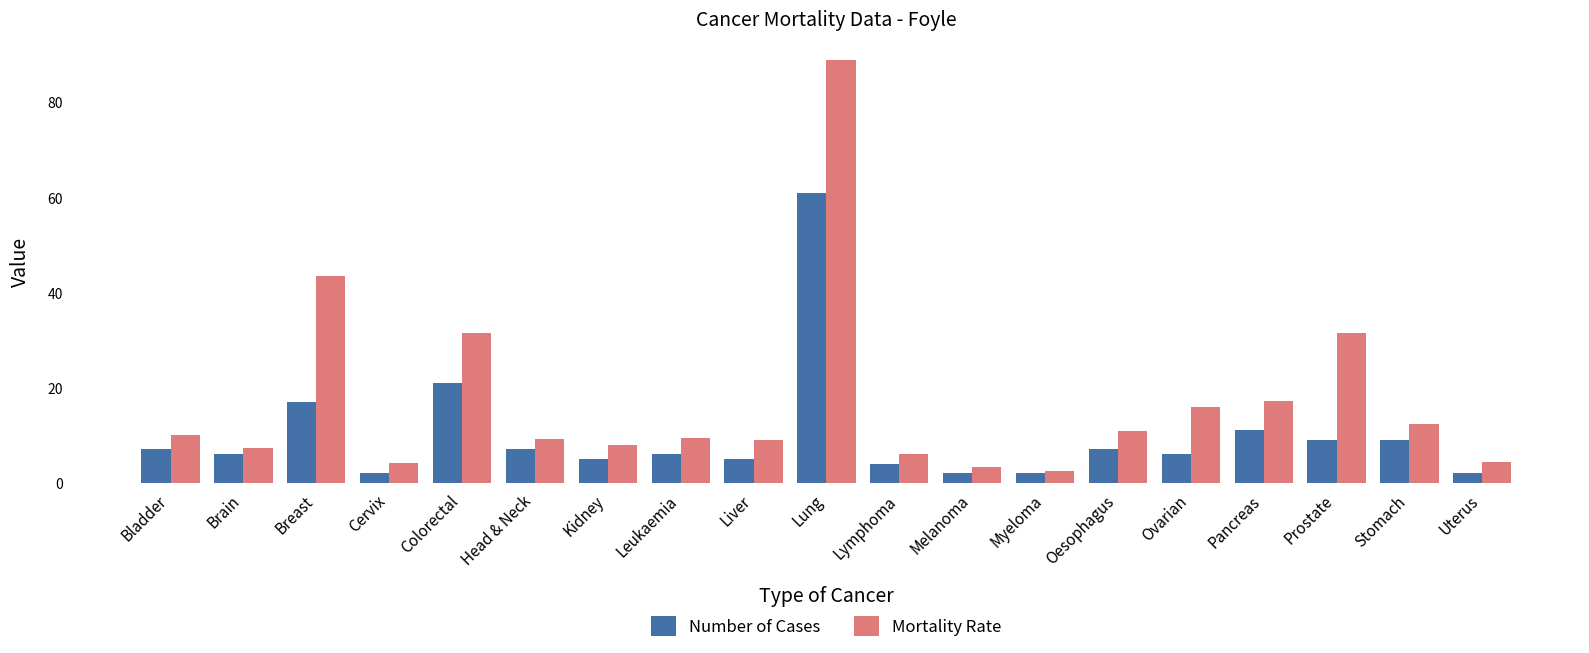

How many bars are there in each group?

2